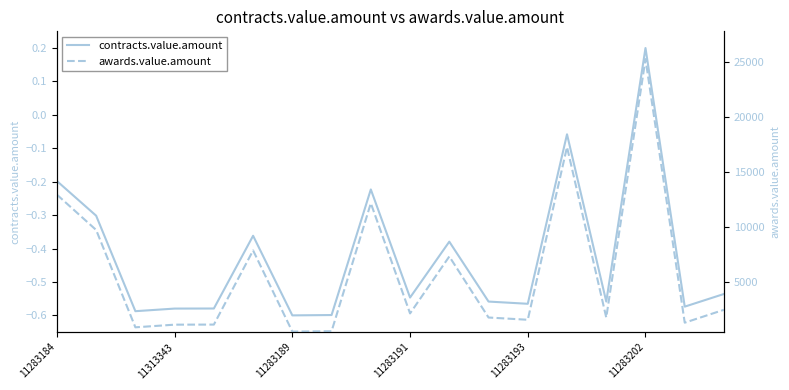

Does the chart display data point markers on the line(s)?

No